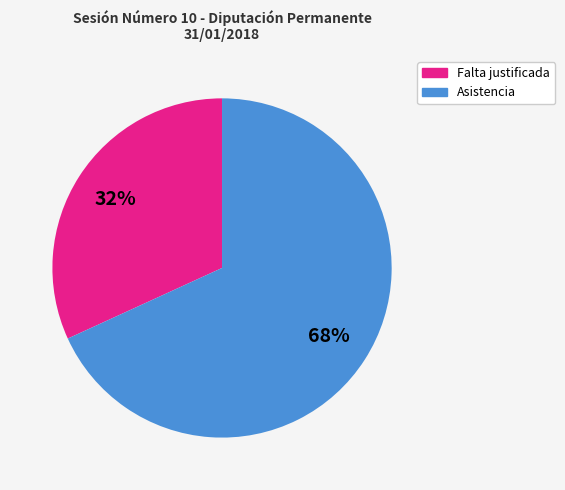

Is there any slice that represents more than half of the pie?

Yes